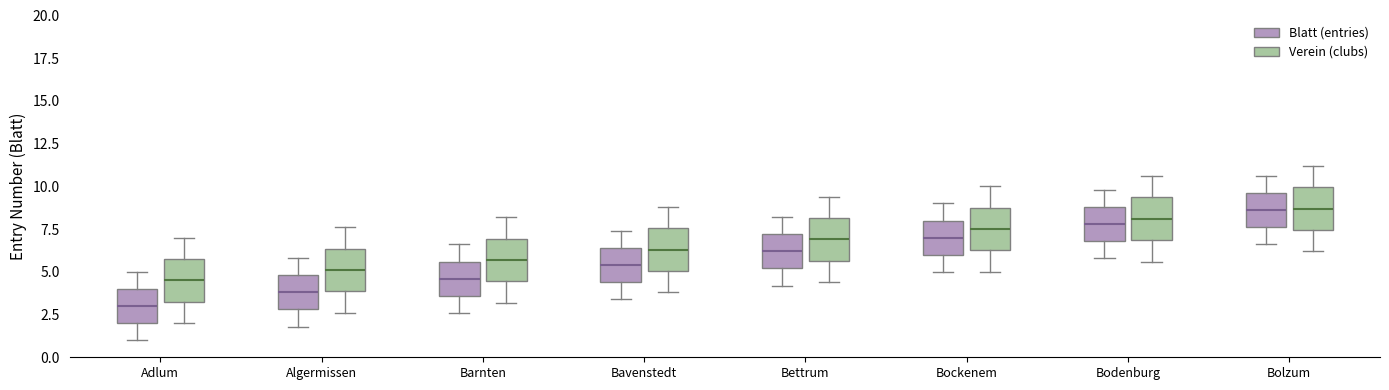

Where is the upper edge of the box for Bodenburg (Blatt (entries)) on the y-axis? The values are not printed on the chart, so give them approximately, as read against the axis.

9.0